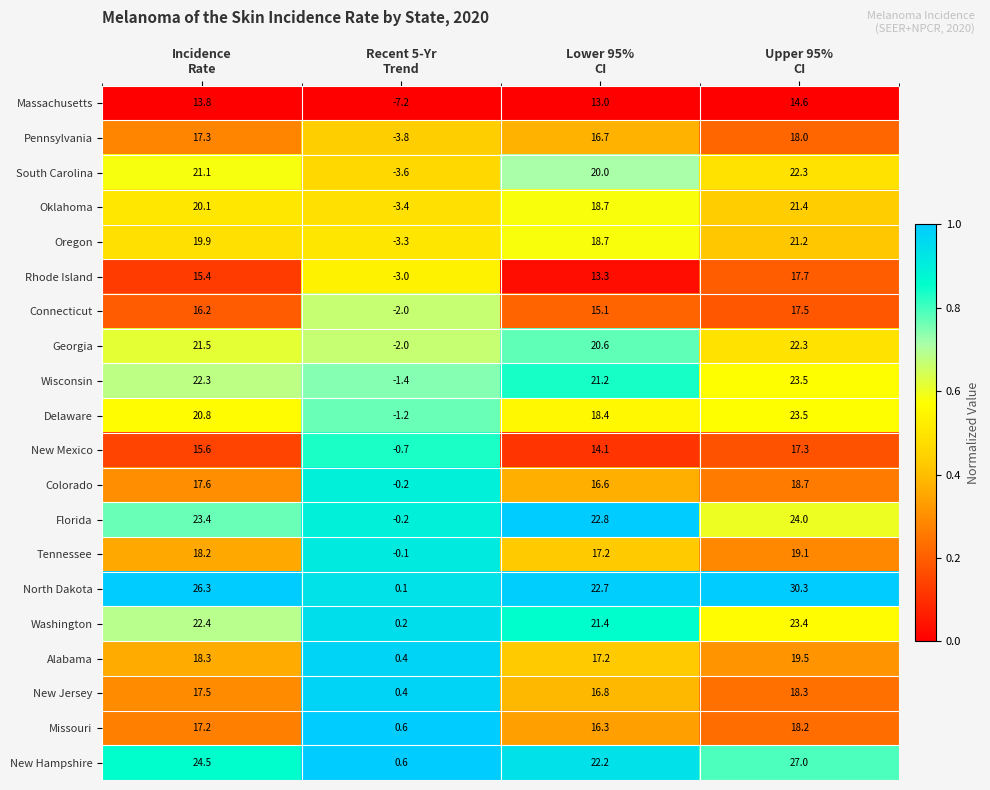

What is the difference between the maximum and minimum values in the New Jersey series?

17.9